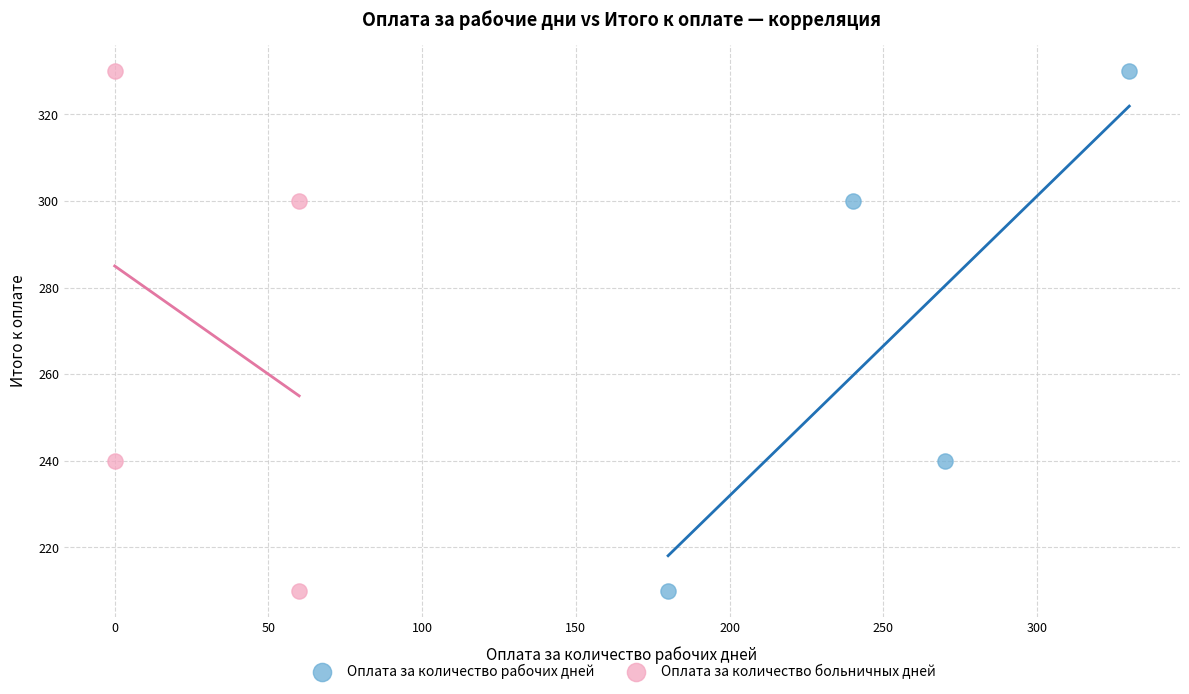

What are all the series names shown in the legend?

Оплата за количество рабочих дней, Оплата за количество больничных дней